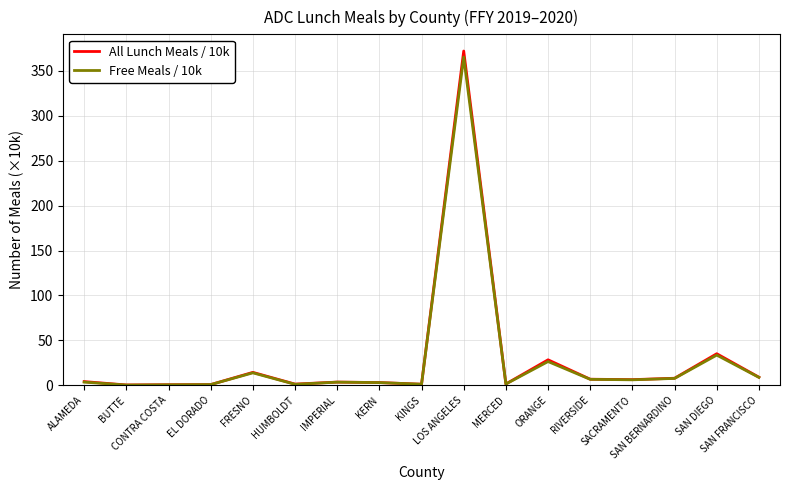

Which series has the largest range (max minus min)?

All Lunch Meals / 10k